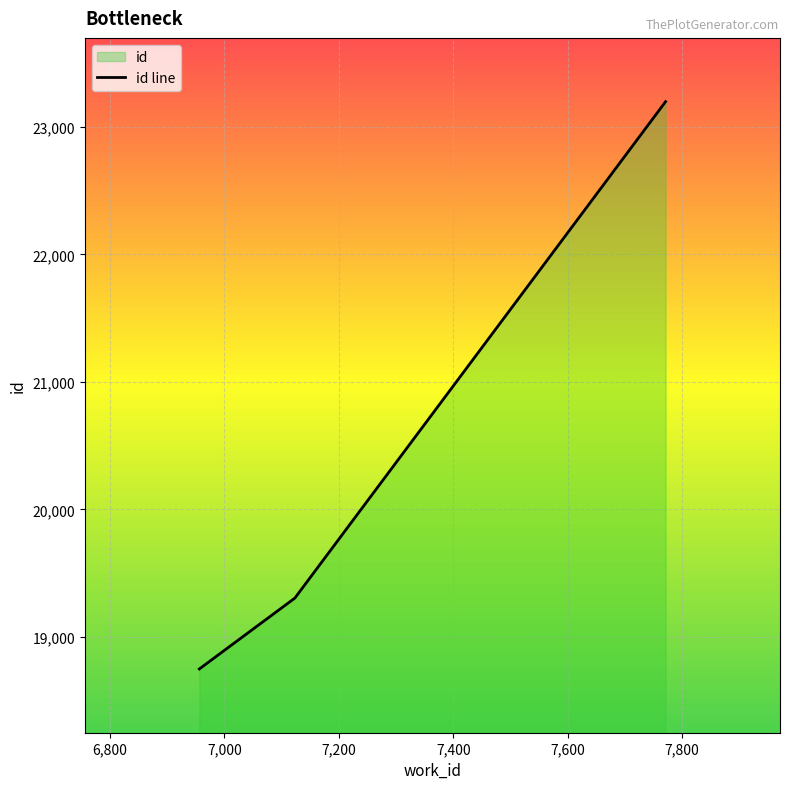

How many lines are shown in the chart?

1